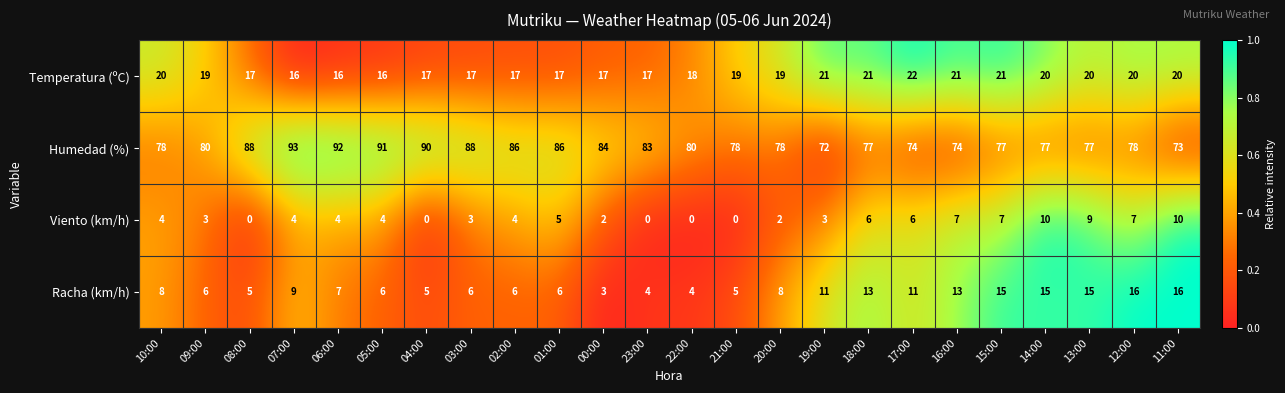

At how many categories does at least one series exceed 0?

24